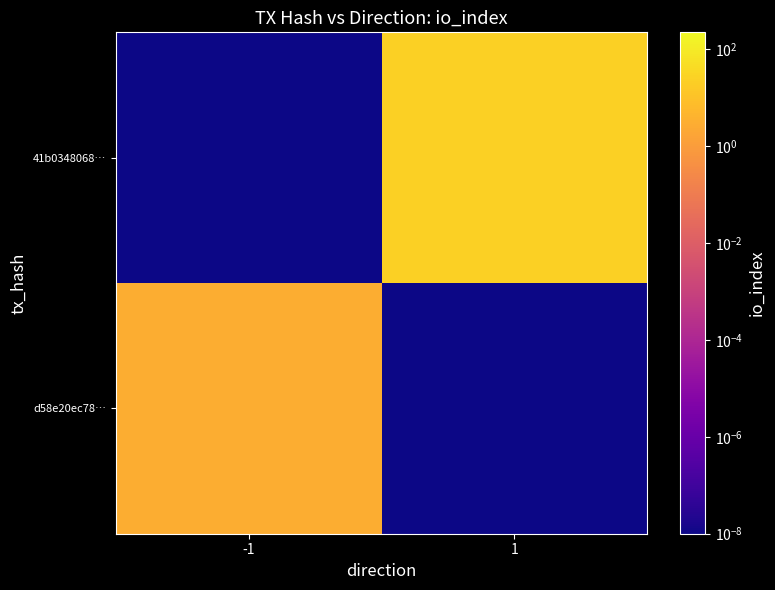

Rank the series at -1 from lowest to highest value.

41b0348068…, d58e20ec78…